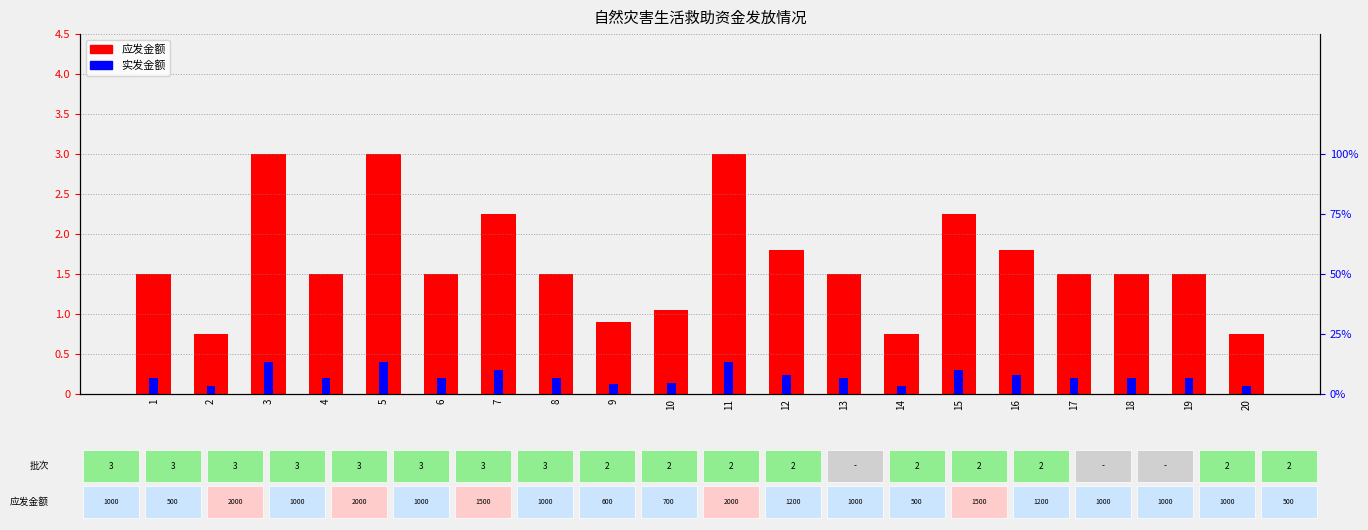

Are the bars grouped side by side (vs. stacked)?

Yes